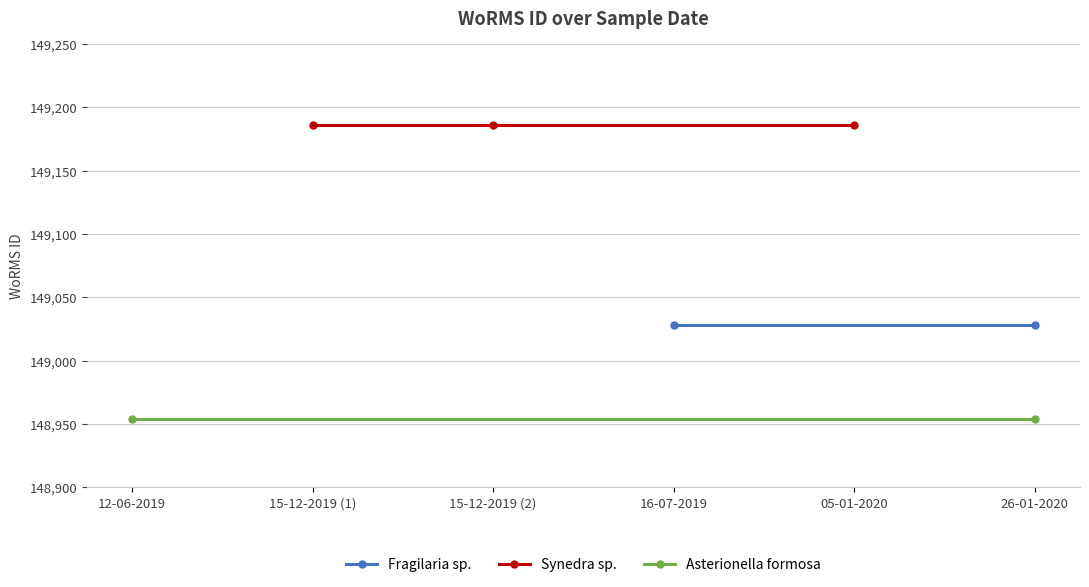

Approximately how many times larger is the value at 12-06-2019 compared to 16-07-2019?

1.0